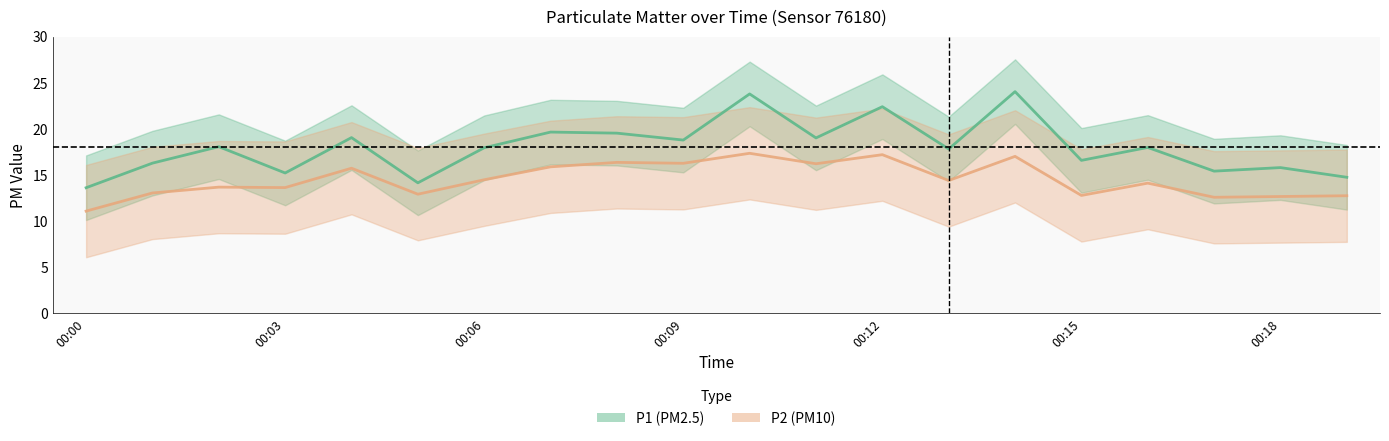

How many values in the P1 series are below 17?

8